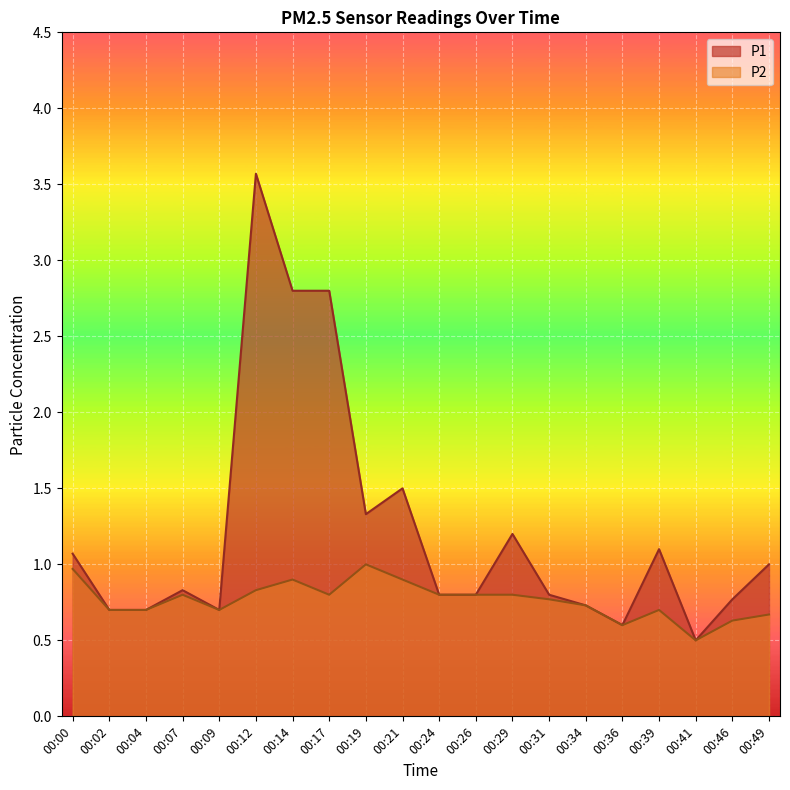

At which category does P2 reach its first local peak?

00:07